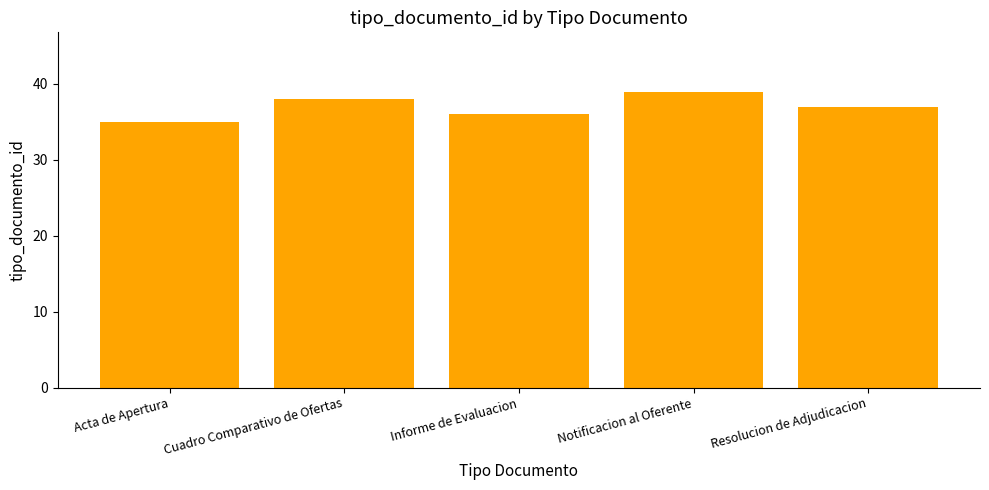

Rank the categories by value from highest to lowest.

Notificacion al Oferente, Cuadro Comparativo de Ofertas, Resolucion de Adjudicacion, Informe de Evaluacion, Acta de Apertura